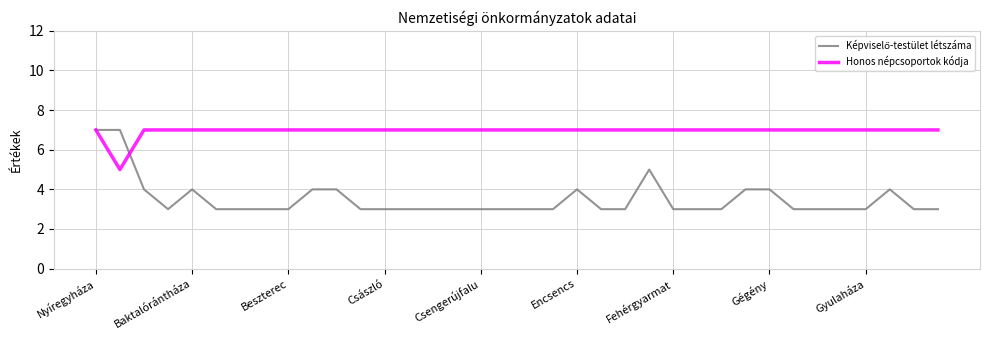

Which series has the largest total across all categories?

Honos népcsoportok kódja